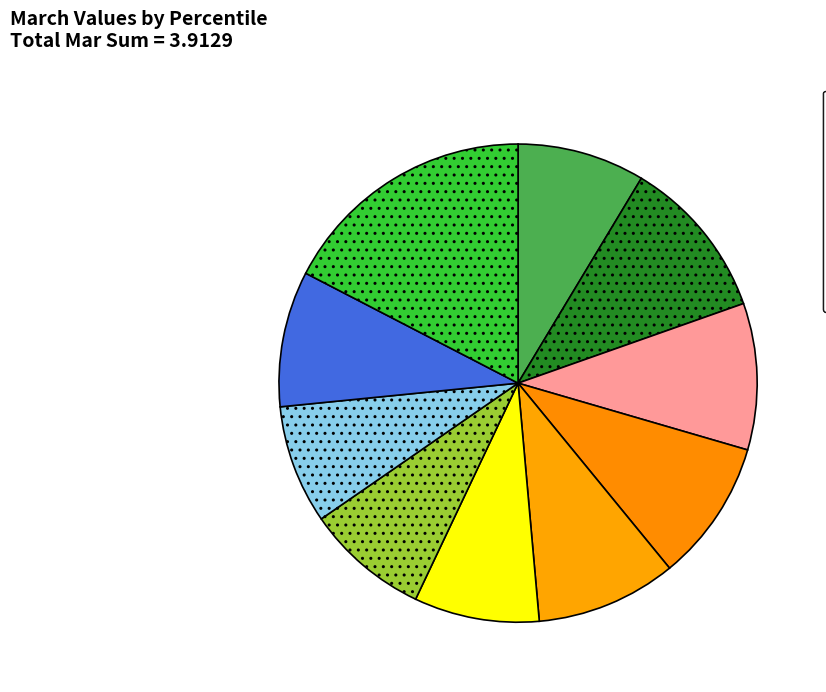

How many slices are in this pie chart?

10